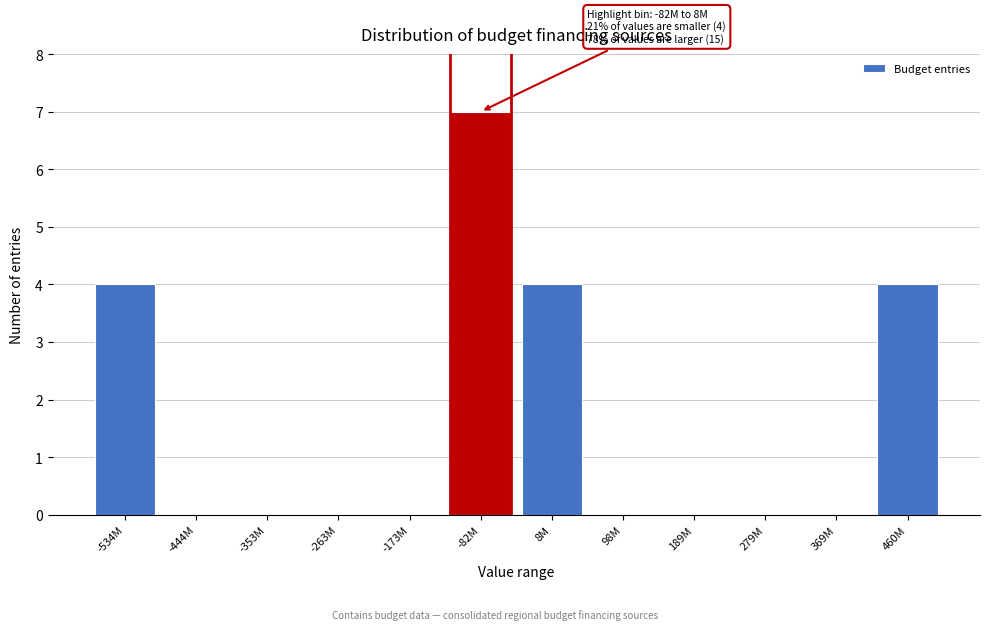

Reading right to left, what are all the values shown in this chart?

460M=4	369M=0	279M=0	189M=0	98M=0	8M=4	-82M=7	-173M=0	-263M=0	-353M=0	-444M=0	-534M=4